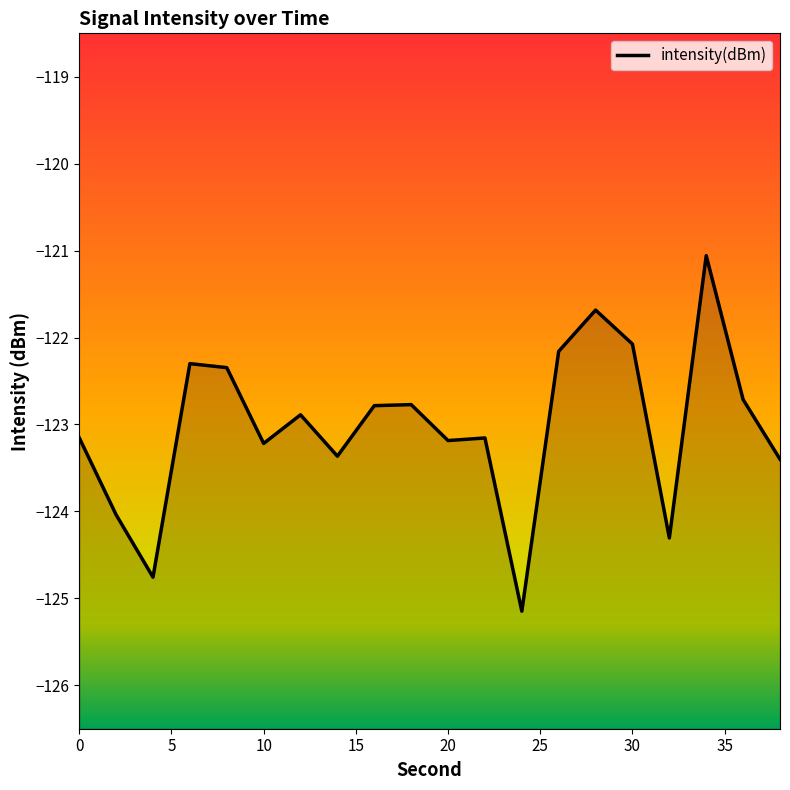

Reading left to right, extract all data points from this chart.

-123.2	-124.0	-124.8	-122.3	-122.3	-123.2	-122.9	-123.4	-122.8	-122.8	-123.2	-123.2	-125.1	-122.2	-121.7	-122.1	-124.3	-121.1	-122.7	-123.4